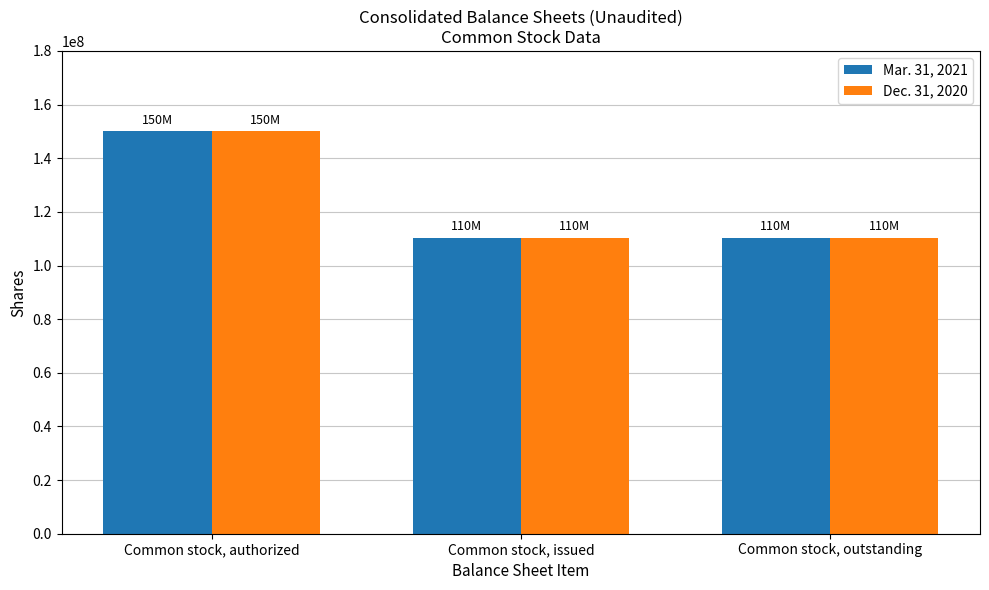

What is the lowest value of the Dec. 31, 2020 series?

110410348